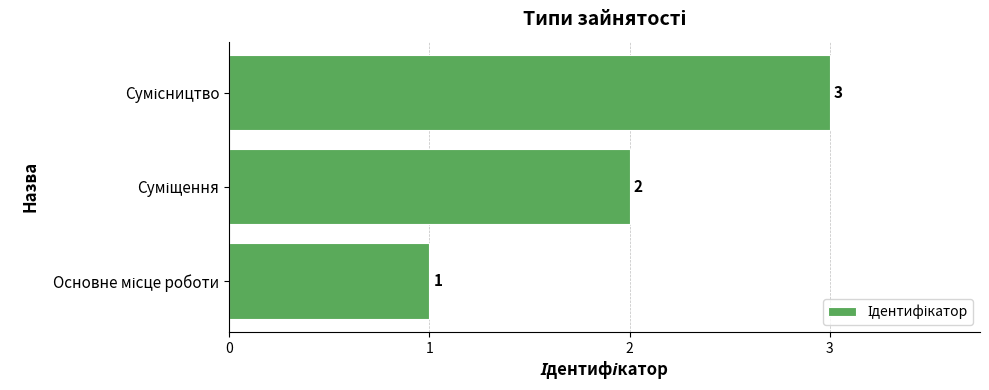

Count the values in the range 1 to 3.

3